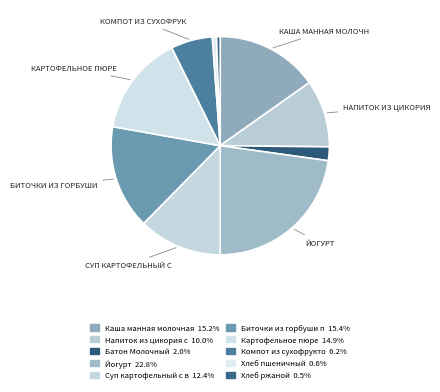

Count the number of slices in the pie.

10